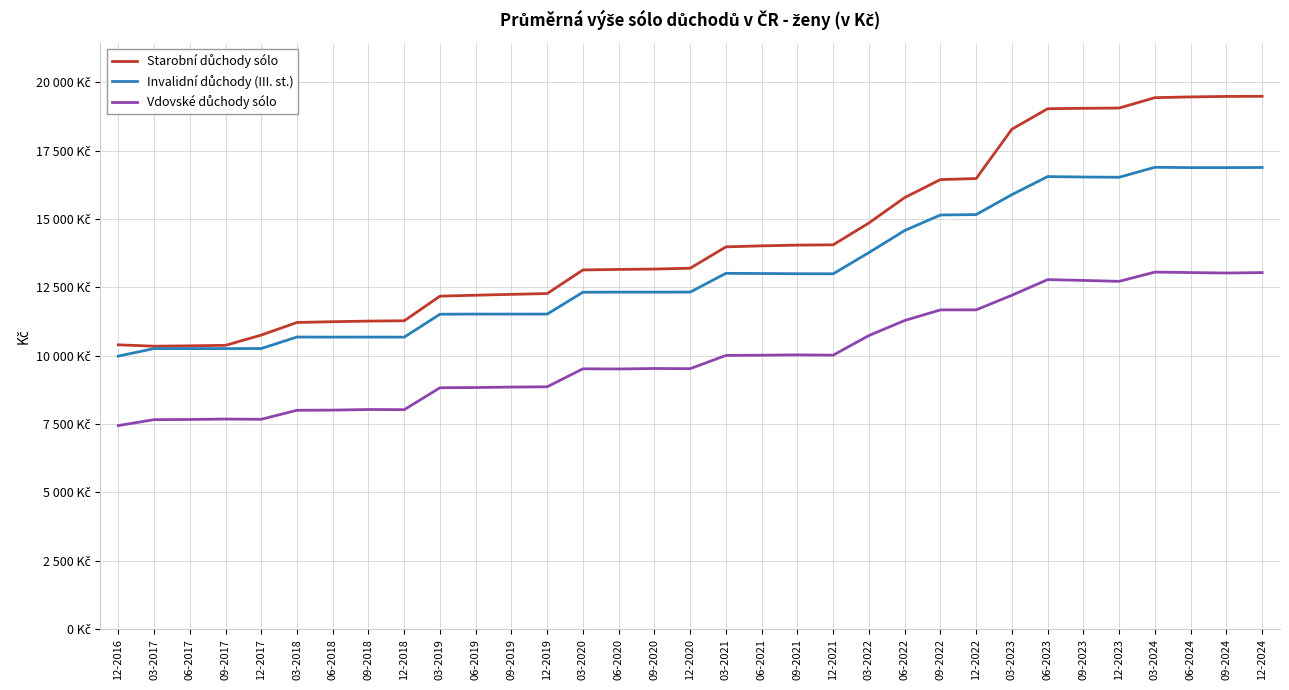

What is the label of the 33rd point from the left?

12-2024